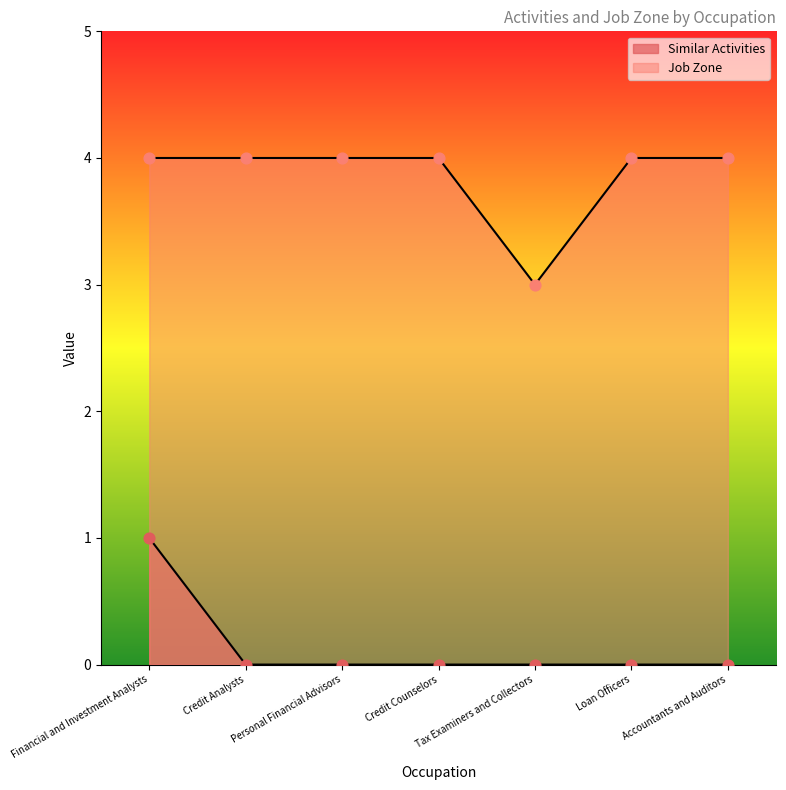

Which series reaches the maximum Y coordinate?

Job Zone